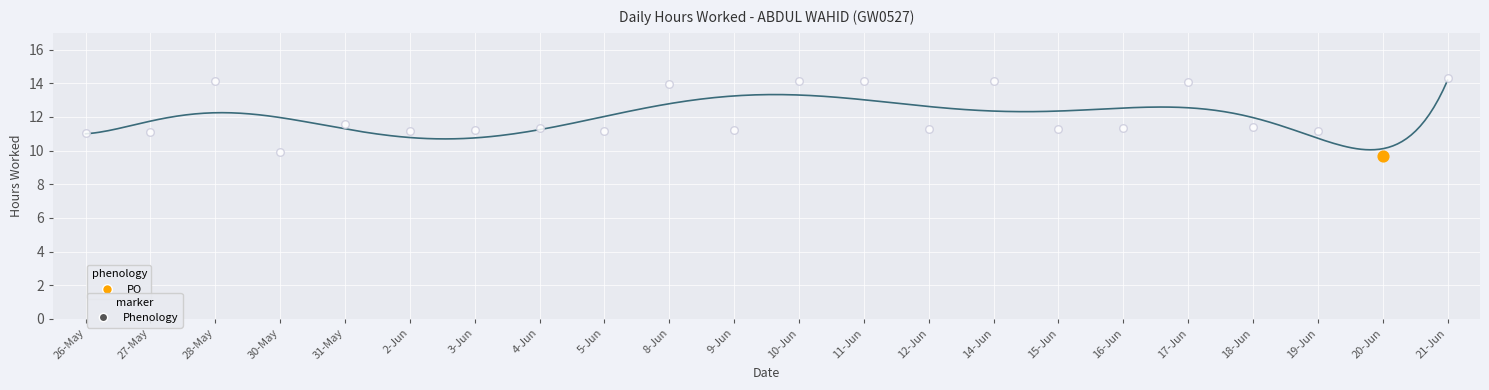

Which has a higher value, 2-Jun or 10-Jun?

10-Jun